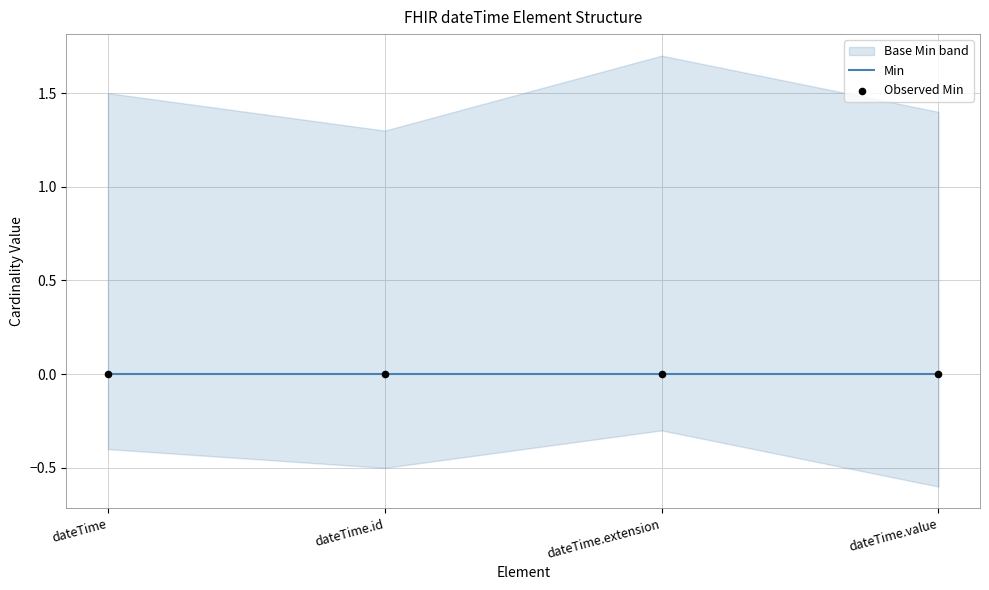

Which series reaches the minimum Y coordinate?

Base Min